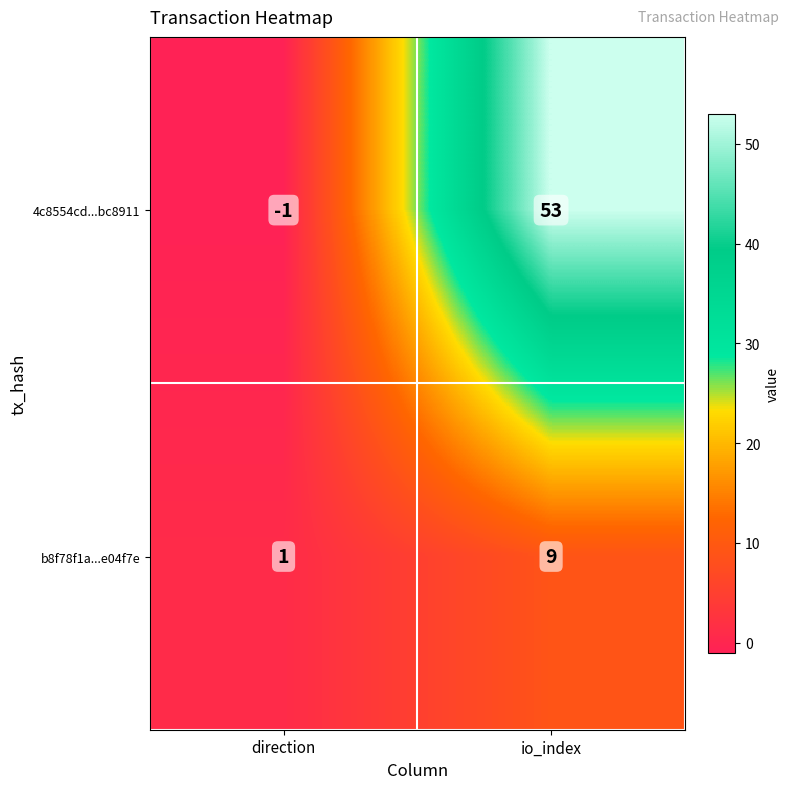

At direction, list the series in order from smallest to largest.

4c8554cd...bc8911, b8f78f1a...e04f7e